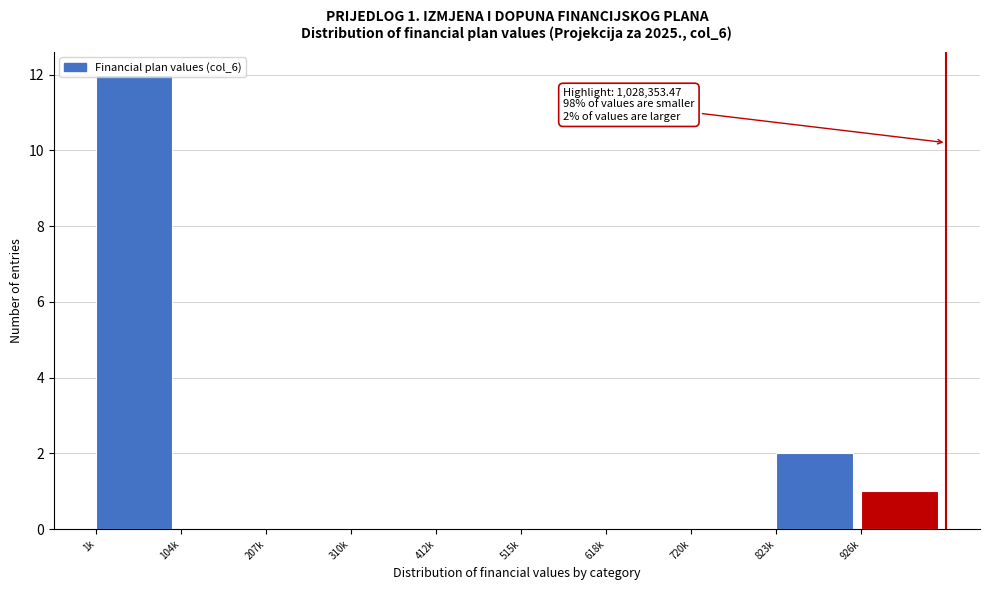

At which category does the chart reach its peak across all series?

1k